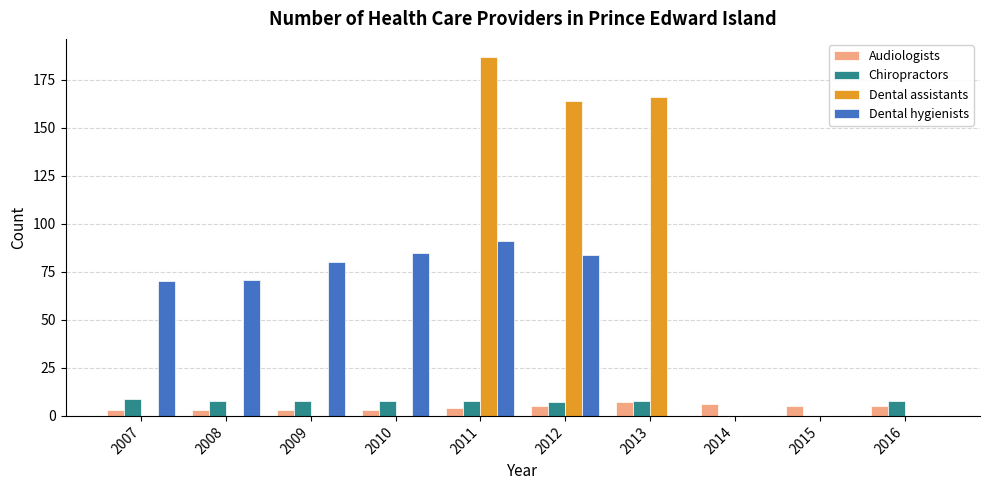

The value of Dental assistants at 2008 is 0. True or false?

True